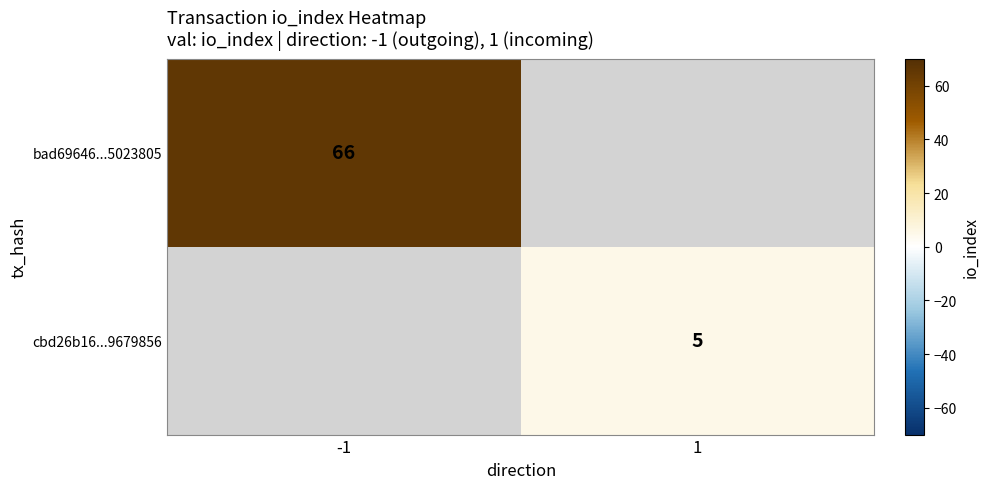

What is the maximum value shown in the chart?

66.0